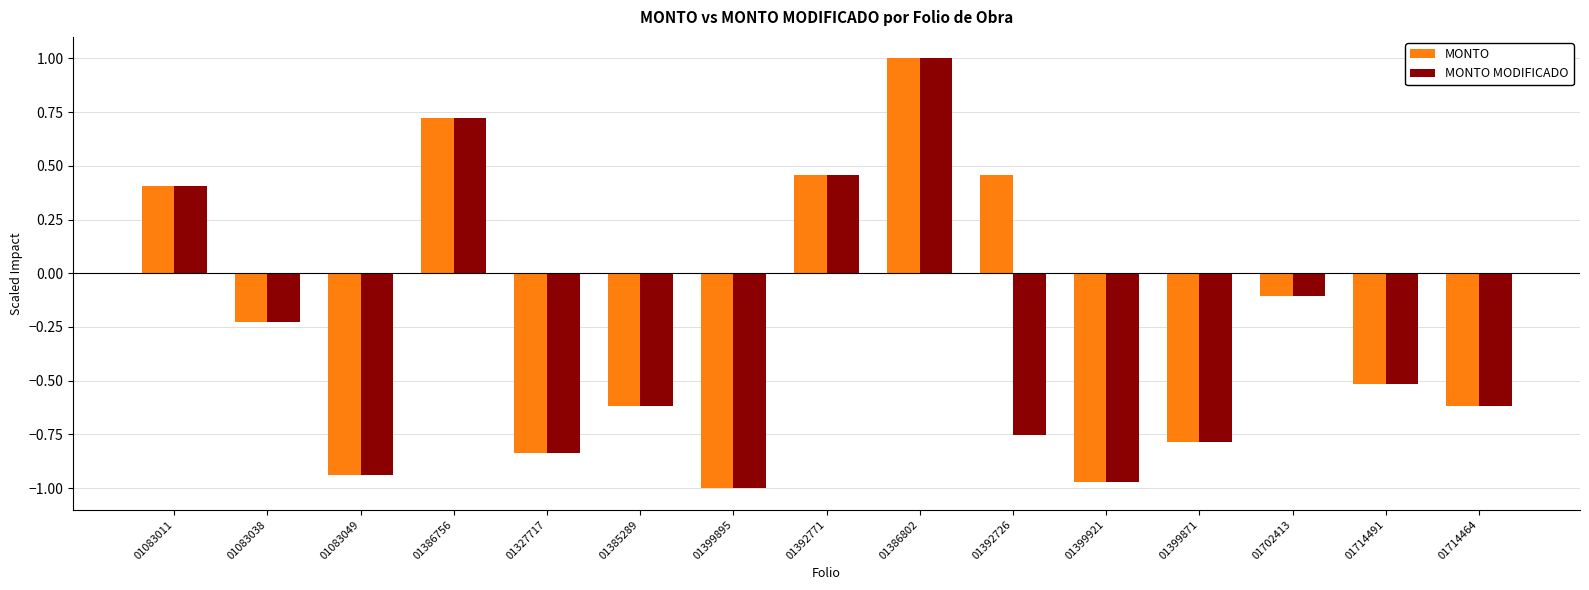

What is the label of the 2nd bar from the right?

01714491